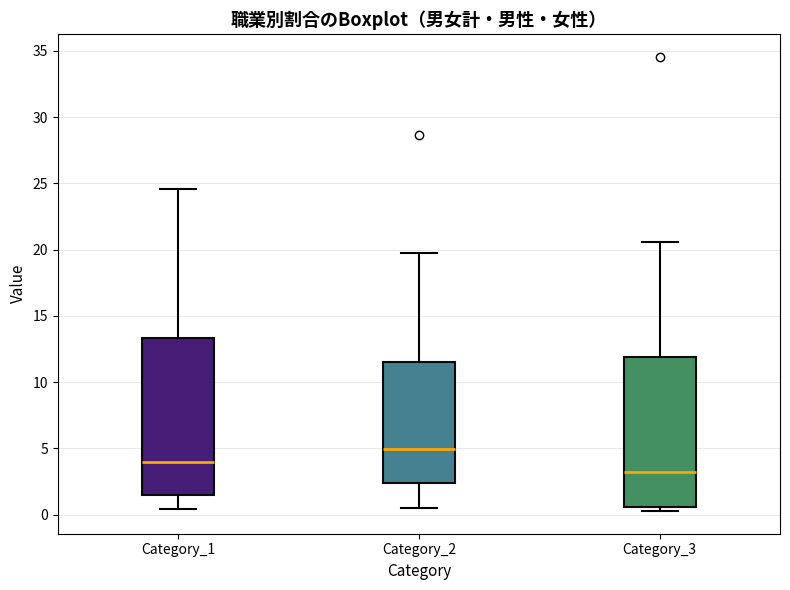

Reading left to right, read every box against the y-axis: the position of its median line, the range the box covers, and the ends of its whiskers. The values are not printed on the chart, so give them approximately, as read against the axis.

Category_1: median 4.0, box 1.5 to 13.5, whiskers 0.5 to 24.5
Category_2: median 5.0, box 2.5 to 11.5, whiskers 0.5 to 19.5
Category_3: median 3.0, box 0.5 to 12.0, whiskers 0.5 (just below the box's lower edge) to 20.5